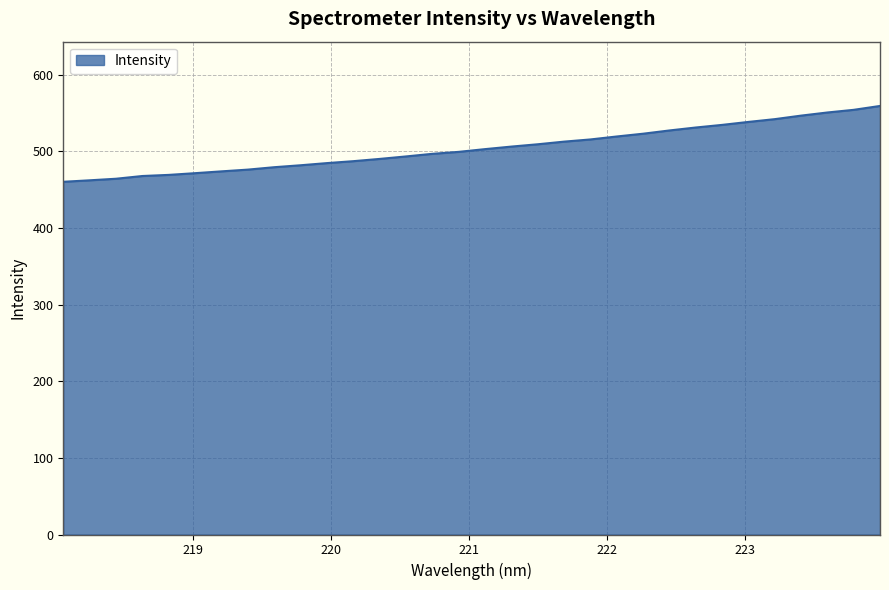

What is the difference between the maximum and minimum values?

98.9